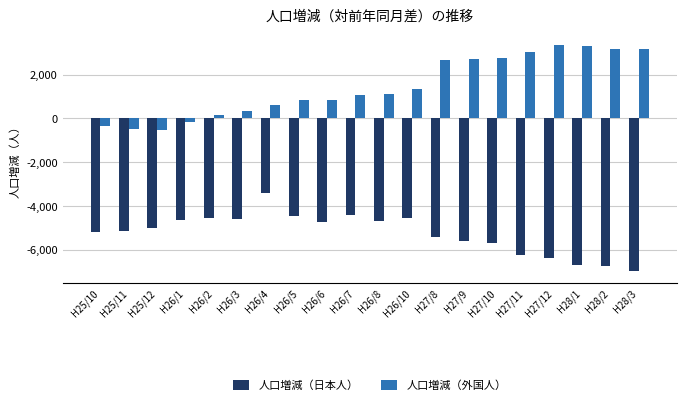

Is the value of 人口増減（外国人） at H26/7 greater than the value of 人口増減（日本人） at H27/10?

Yes